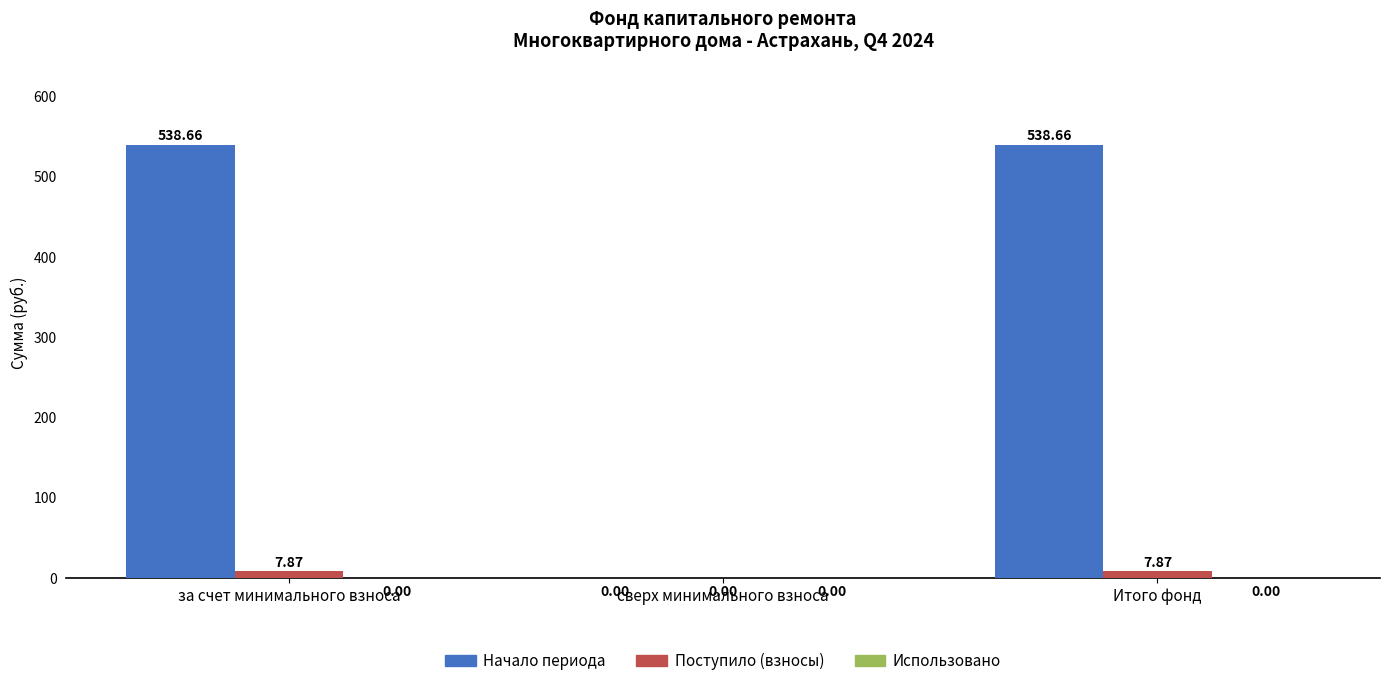

At which label does Поступило (взносы) first exceed 7?

за счет минимального взноса